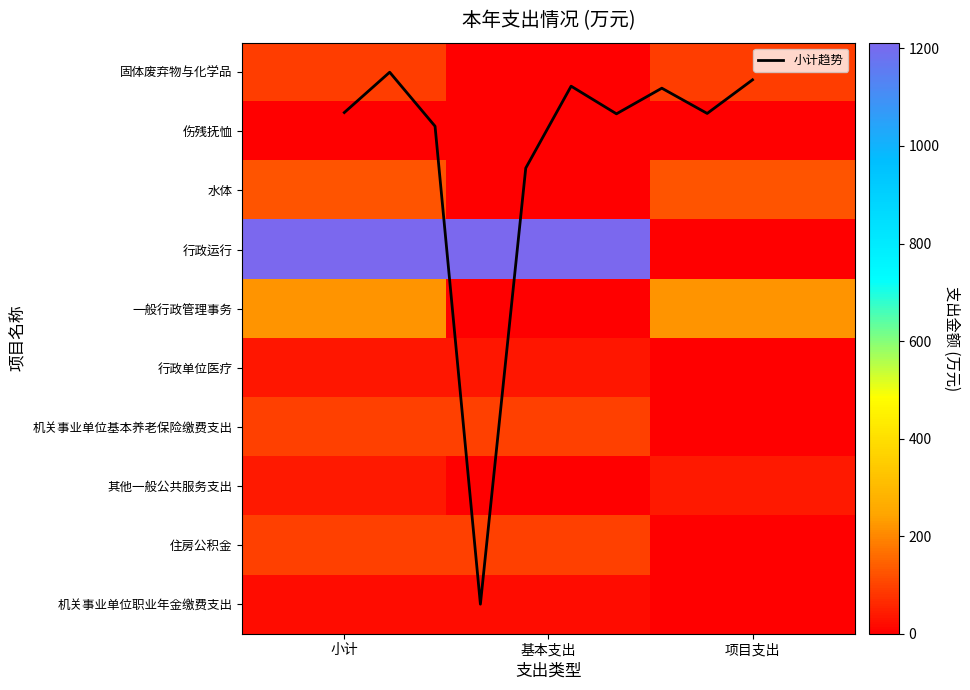

The value of 行政单位医疗 at 小计 is 61.9. True or false?

False